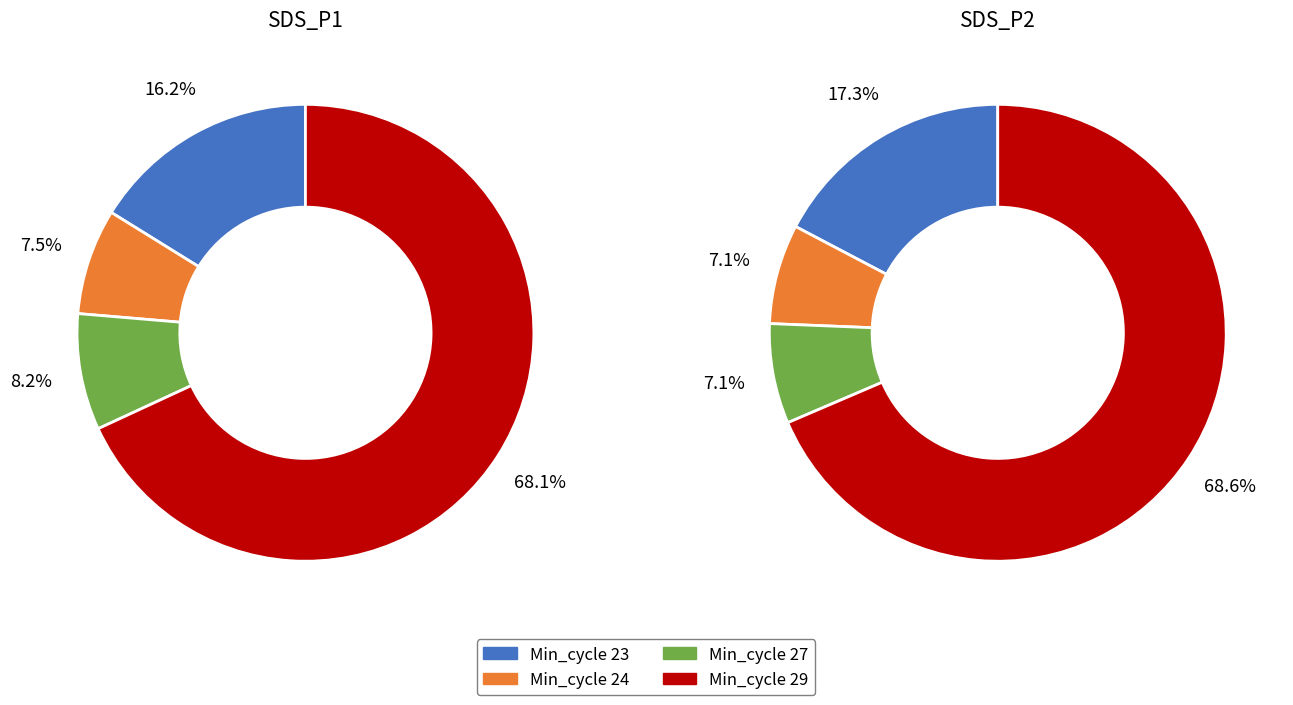

Does Min_cycle 23 account for over 50% of the chart?

No